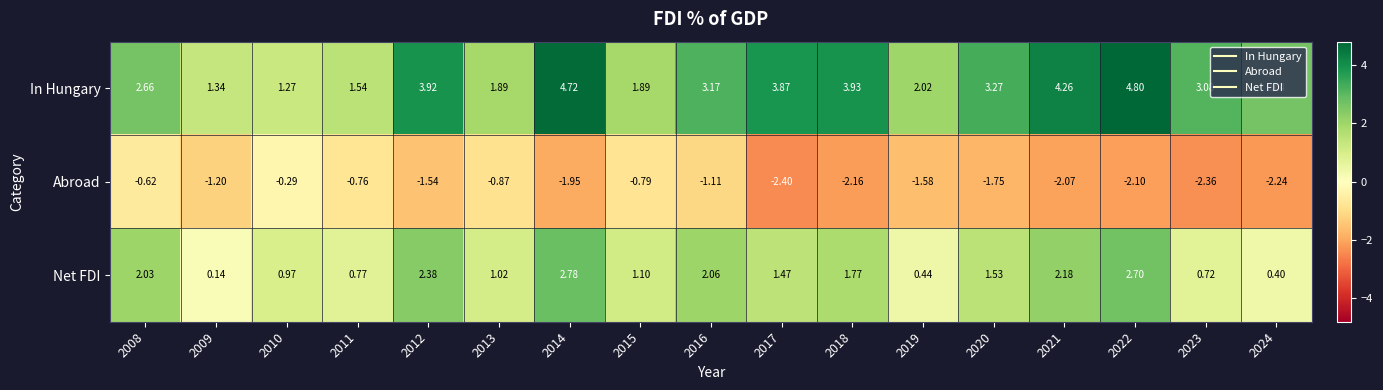

Between 2012 and 2018, which series saw the biggest shift?

Abroad